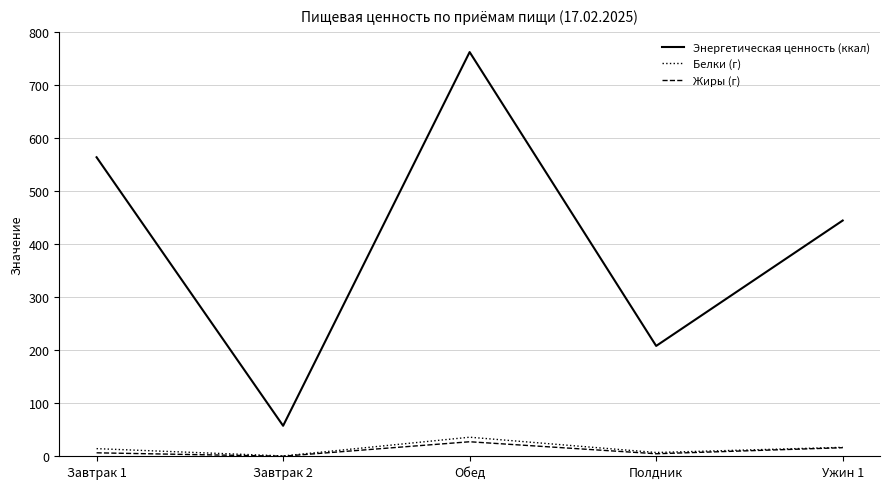

What is the sum of the Энергетическая ценность (ккал) values at Завтрак 1 and Завтрак 2?

621.3